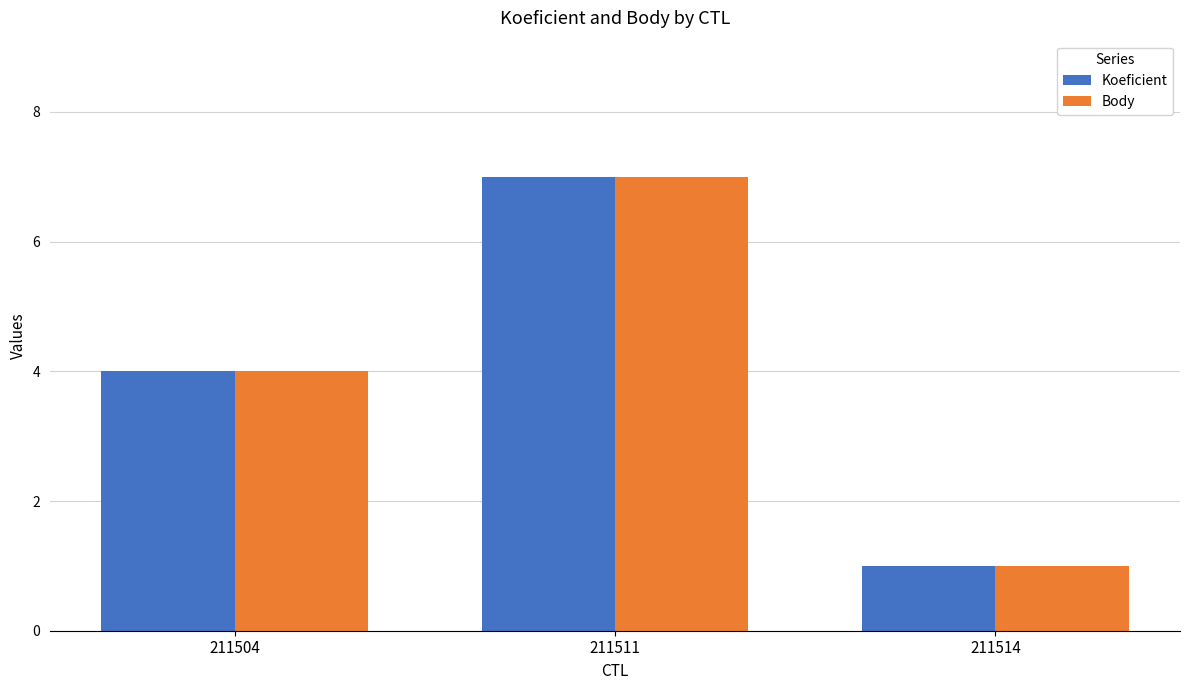

At which label is Koeficient closest to 4?

211504